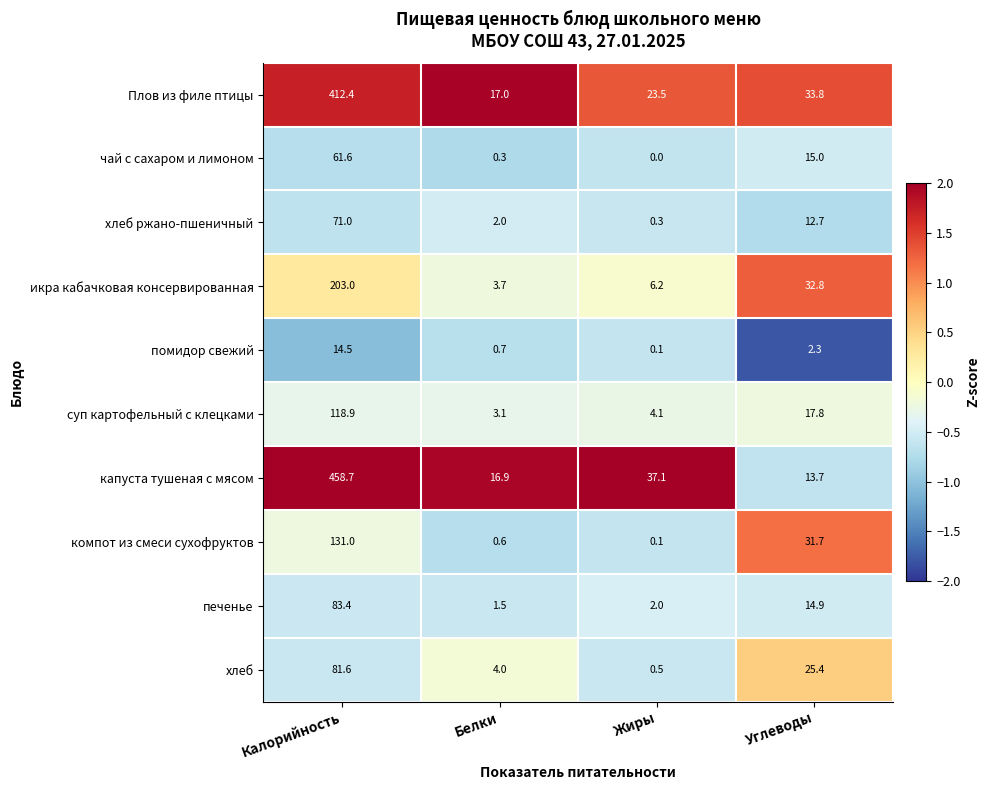

What is the total value across all series at Белки?

49.8